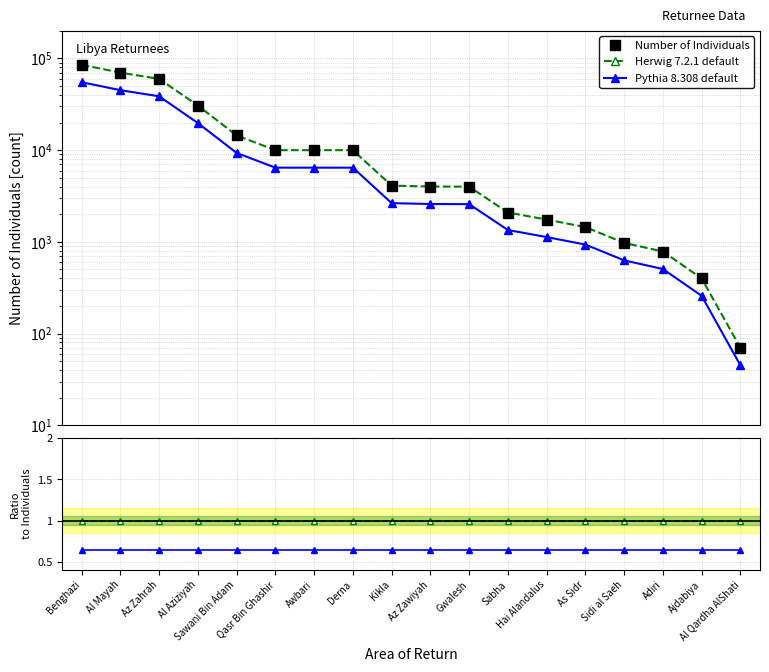

Reading left to right, extract all data points from this chart.

Number of Individuals: Benghazi=85500.0	Al Mayah=70000.0	Az Zahrah=60000.0	Al Aziziyah=30650.0	Sawani Bin Adam=14475.0	Qasr Bin Ghashir=10000.0	Awbari=10000.0	Derna=10000.0	Kikla=4105.0	Az Zawiyah=4015.0	Gwalesh=4000.0	Sabha=2090.0	Hai Alandalus=1750.0	As Sidr=1450.0	Sidi al Saeh=975.0	Adiri=785.0	Ajdabiya=400.0	Al Qardha AlShati=70.0
Herwig 7.2.1 default: Benghazi=85500.0	Al Mayah=70000.0	Az Zahrah=60000.0	Al Aziziyah=30650.0	Sawani Bin Adam=14475.0	Qasr Bin Ghashir=10000.0	Awbari=10000.0	Derna=10000.0	Kikla=4105.0	Az Zawiyah=4015.0	Gwalesh=4000.0	Sabha=2090.0	Hai Alandalus=1750.0	As Sidr=1450.0	Sidi al Saeh=975.0	Adiri=785.0	Ajdabiya=400.0	Al Qardha AlShati=70.0
Pythia 8.308 default: Benghazi=55114.2	Al Mayah=45122.7	Az Zahrah=38676.6	Al Aziziyah=19757.3	Sawani Bin Adam=9330.7	Qasr Bin Ghashir=6446.1	Awbari=6446.1	Derna=6446.1	Kikla=2646.1	Az Zawiyah=2588.1	Gwalesh=2578.4	Sabha=1347.2	Hai Alandalus=1128.1	As Sidr=934.7	Sidi al Saeh=628.5	Adiri=506.0	Ajdabiya=257.8	Al Qardha AlShati=45.1
Herwig ratio: Benghazi=1.0	Al Mayah=1.0	Az Zahrah=1.0	Al Aziziyah=1.0	Sawani Bin Adam=1.0	Qasr Bin Ghashir=1.0	Awbari=1.0	Derna=1.0	Kikla=1.0	Az Zawiyah=1.0	Gwalesh=1.0	Sabha=1.0	Hai Alandalus=1.0	As Sidr=1.0	Sidi al Saeh=1.0	Adiri=1.0	Ajdabiya=1.0	Al Qardha AlShati=1.0
Pythia ratio: Benghazi=0.6	Al Mayah=0.6	Az Zahrah=0.6	Al Aziziyah=0.6	Sawani Bin Adam=0.6	Qasr Bin Ghashir=0.6	Awbari=0.6	Derna=0.6	Kikla=0.6	Az Zawiyah=0.6	Gwalesh=0.6	Sabha=0.6	Hai Alandalus=0.6	As Sidr=0.6	Sidi al Saeh=0.6	Adiri=0.6	Ajdabiya=0.6	Al Qardha AlShati=0.6